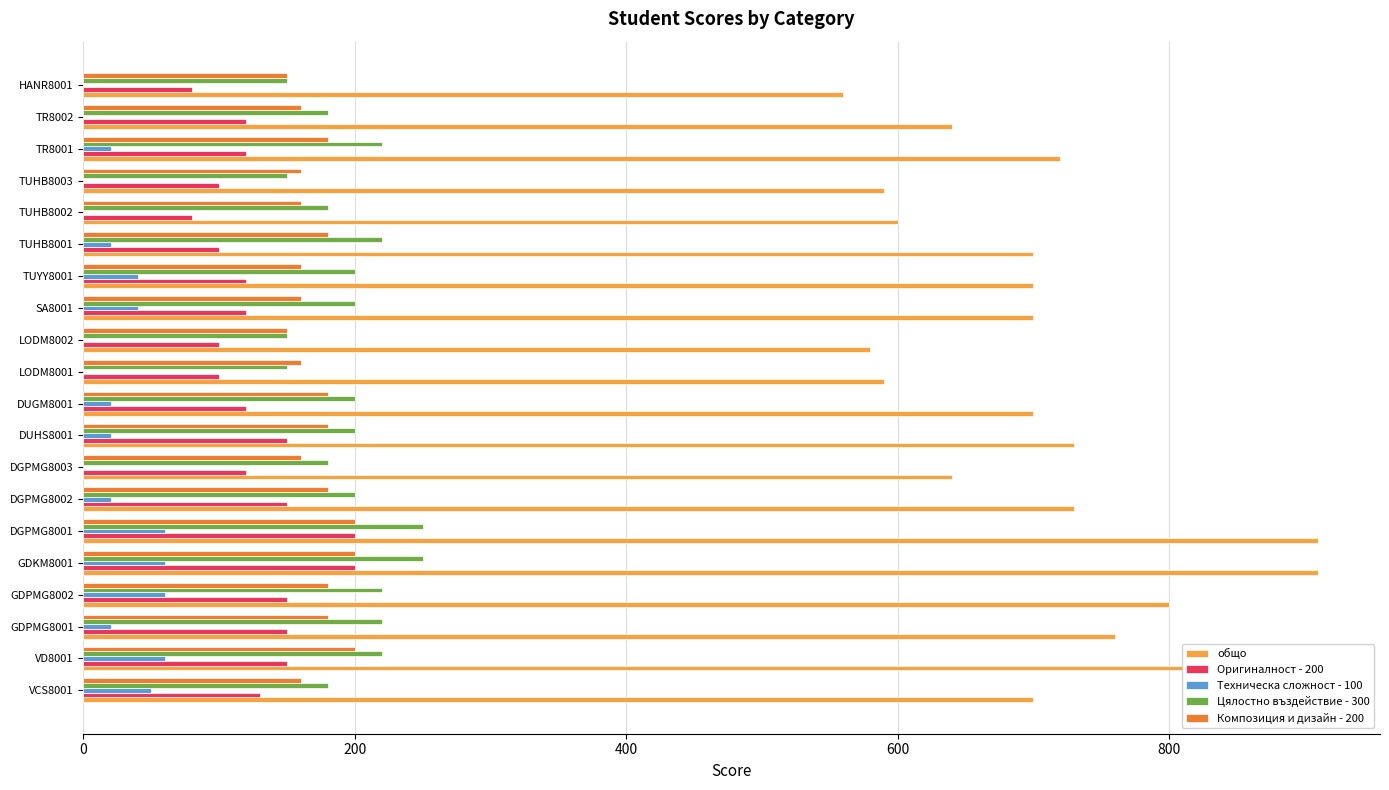

What is the greatest value displayed?

910